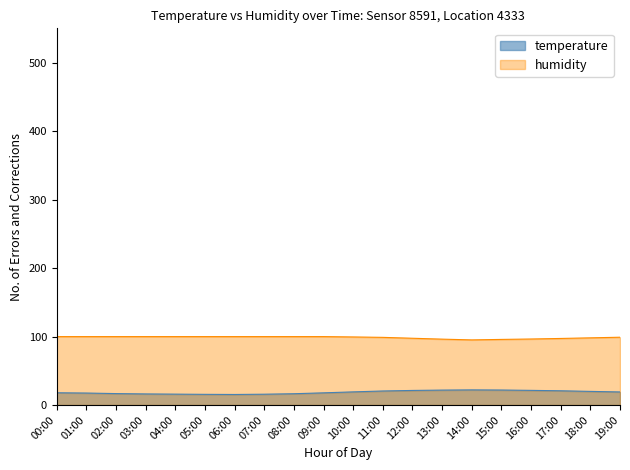

How many series are shown in this chart?

2